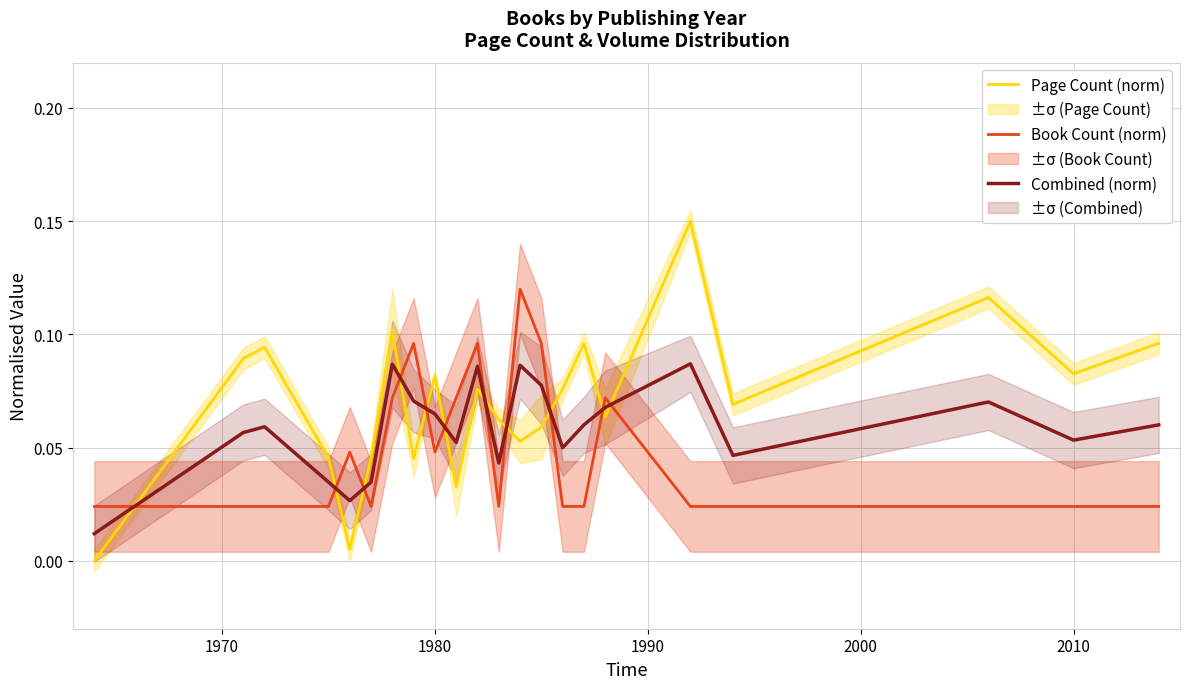

True or false: Combined (norm) and Book Count (norm) cross at least once.

True